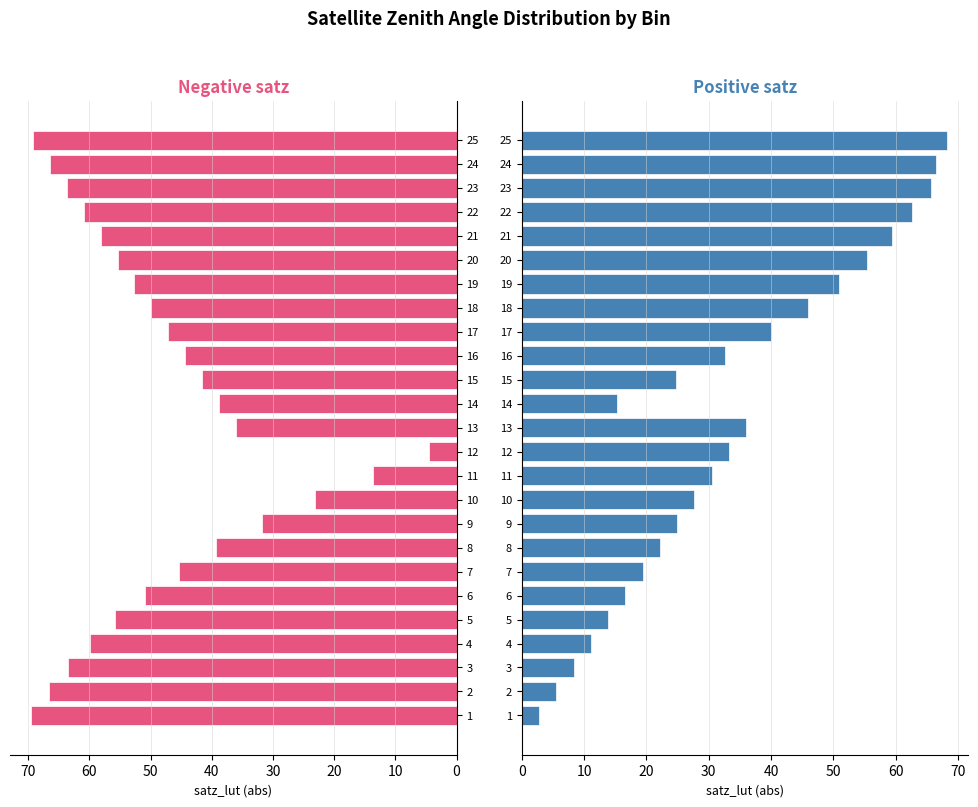

Which series changed the most between 40 and 11?

Negative satz